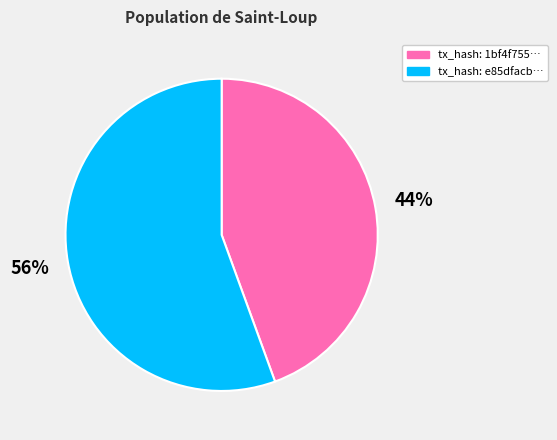

Combined, do tx_hash: e85dfacb… and tx_hash: 1bf4f755… account for over 50%?

Yes